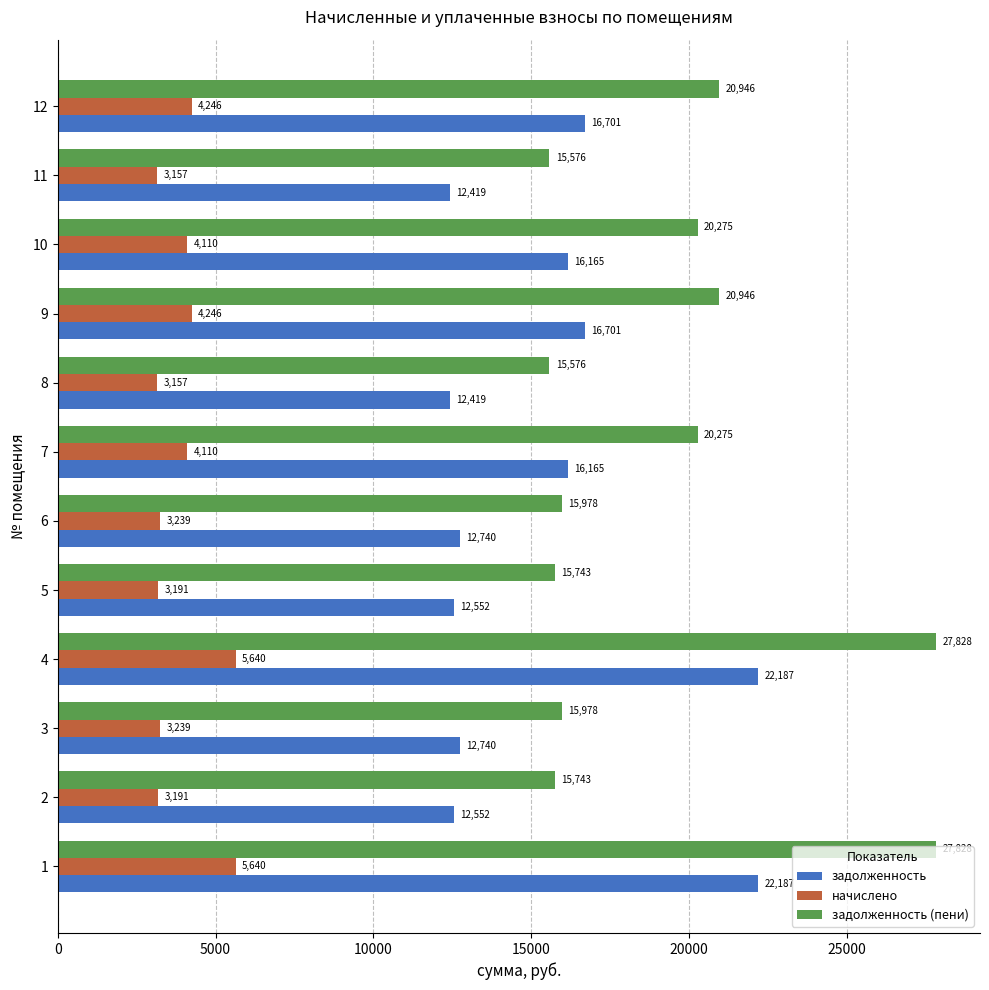

How many data points does each series have?

12